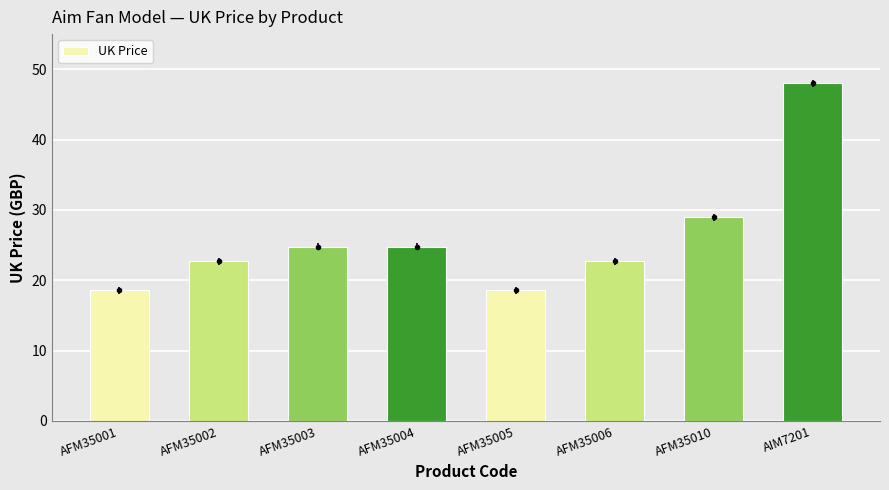

What is the label of the 7th bar from the right?

AFM35002